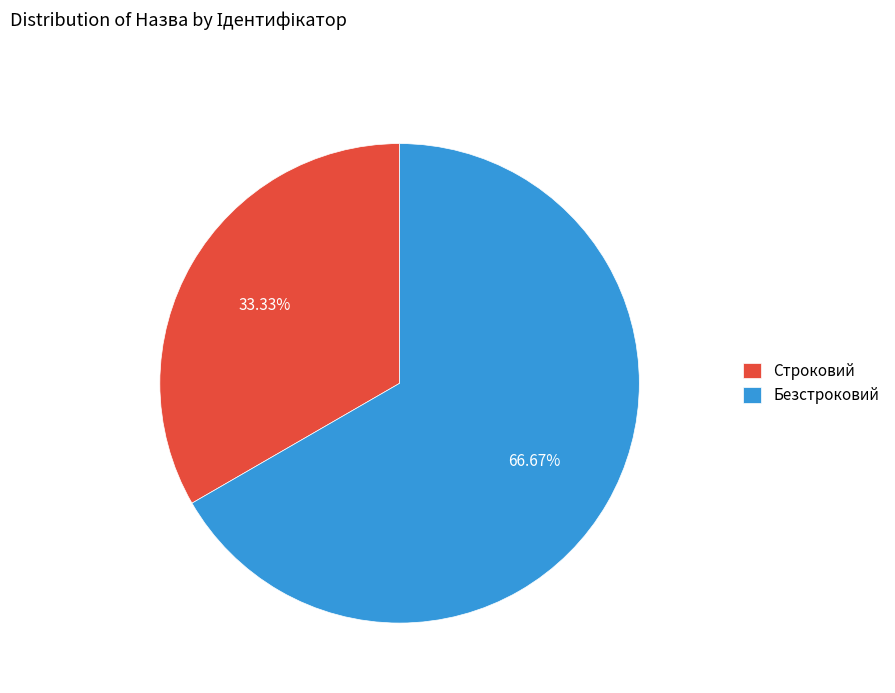

Rank the categories by value from highest to lowest.

Безстроковий, Строковий